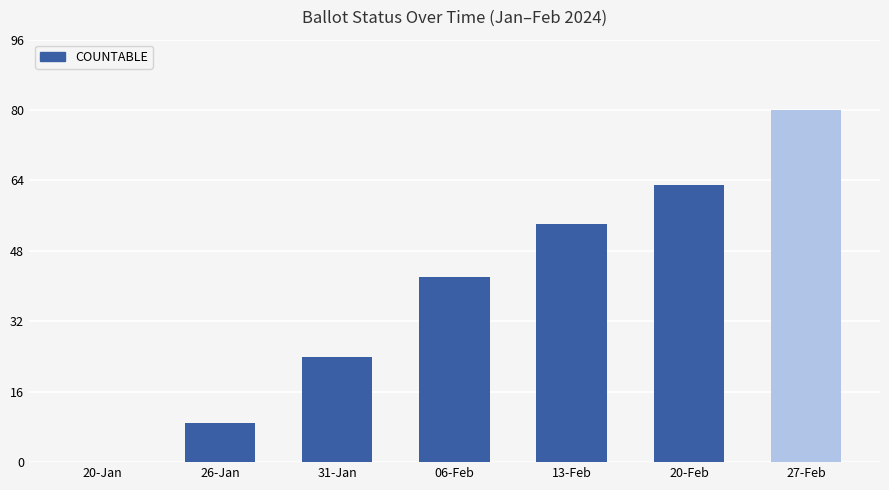

Which category has the highest value across all series?

27-Feb